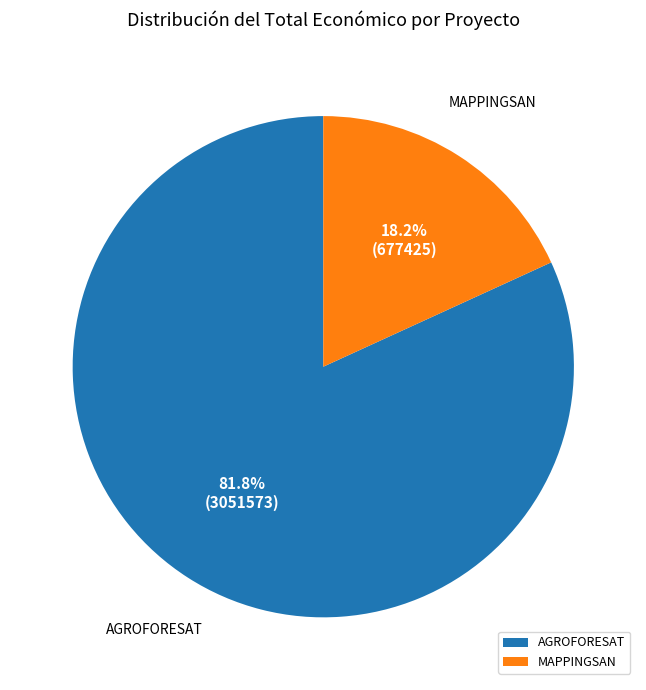

Which slice is the largest?

AGROFORESAT